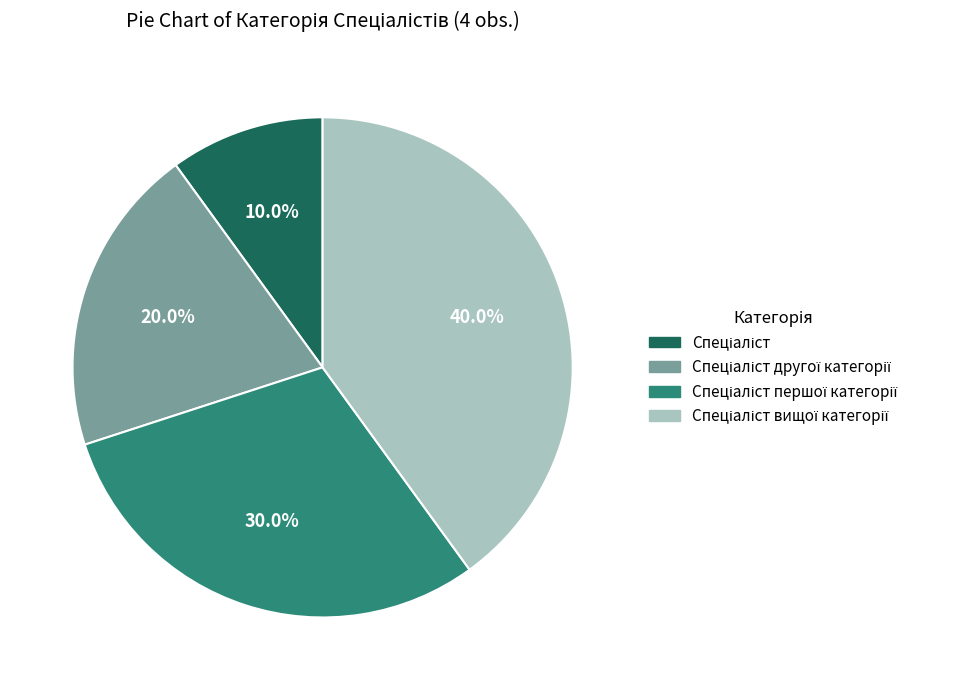

To the nearest percent, what is the difference between the largest and smallest slice percentages?

30%